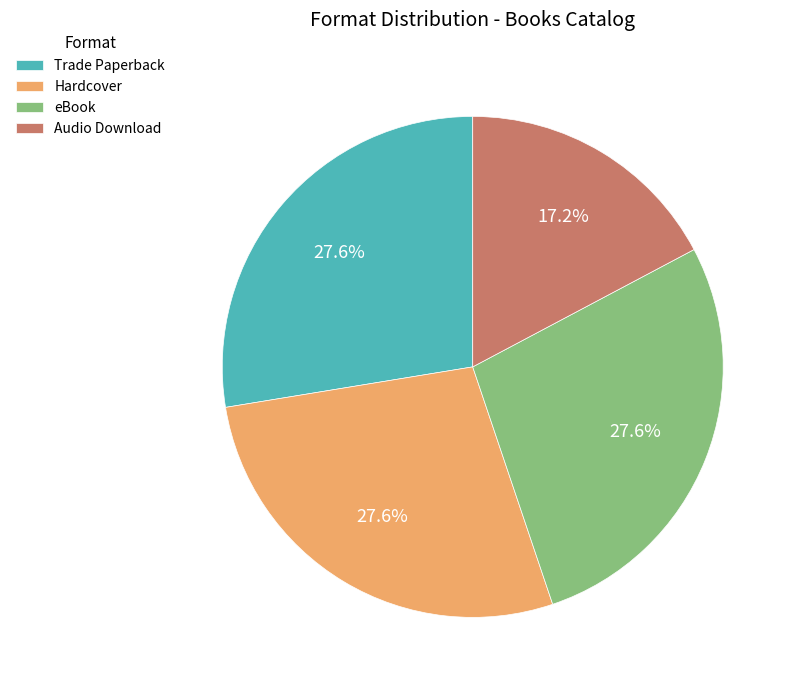

Combined, what portion of the pie is Trade Paperback and Hardcover?

55.2%